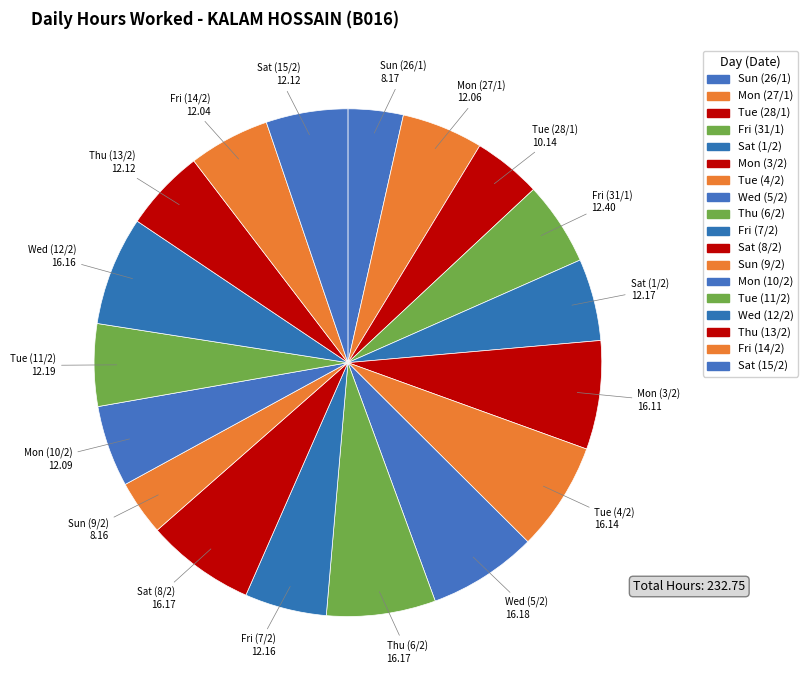

How many segments does this pie chart have?

18